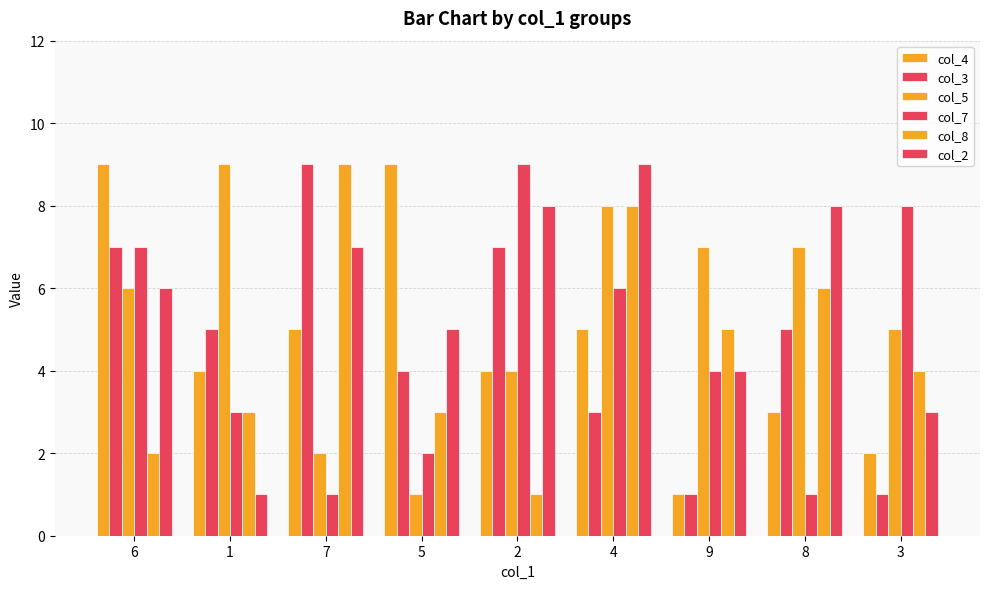

Which series changed the most between 2 and 8?

col_7